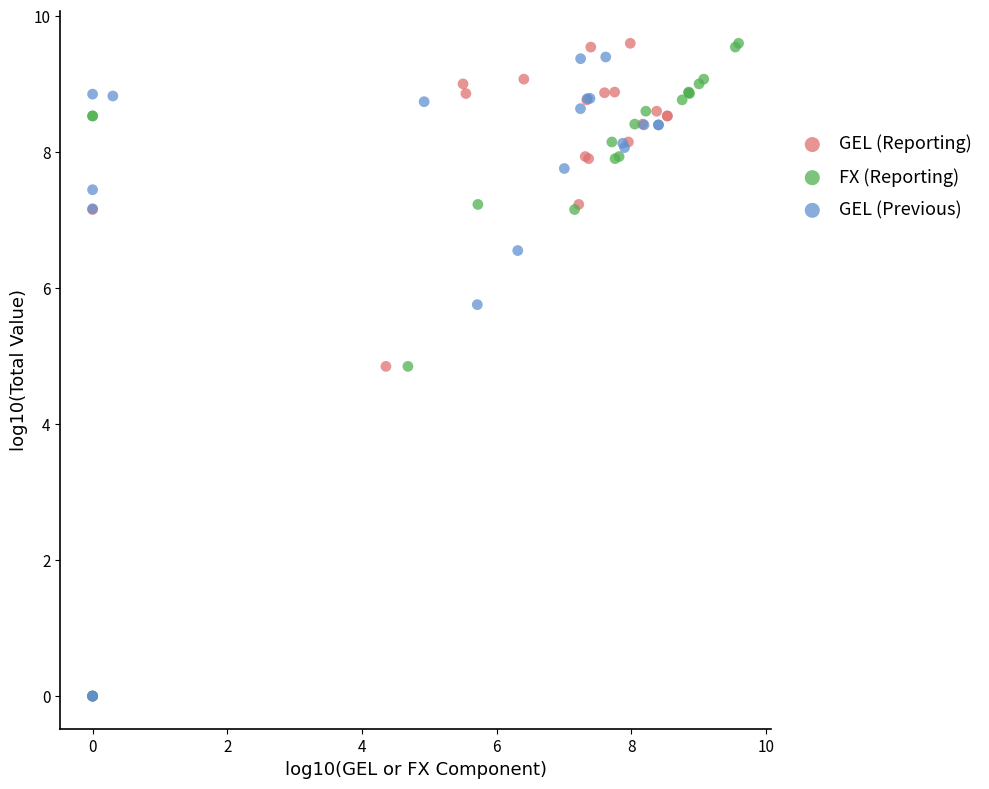

What are all the series names shown in the legend?

GEL (Reporting), FX (Reporting), GEL (Previous)